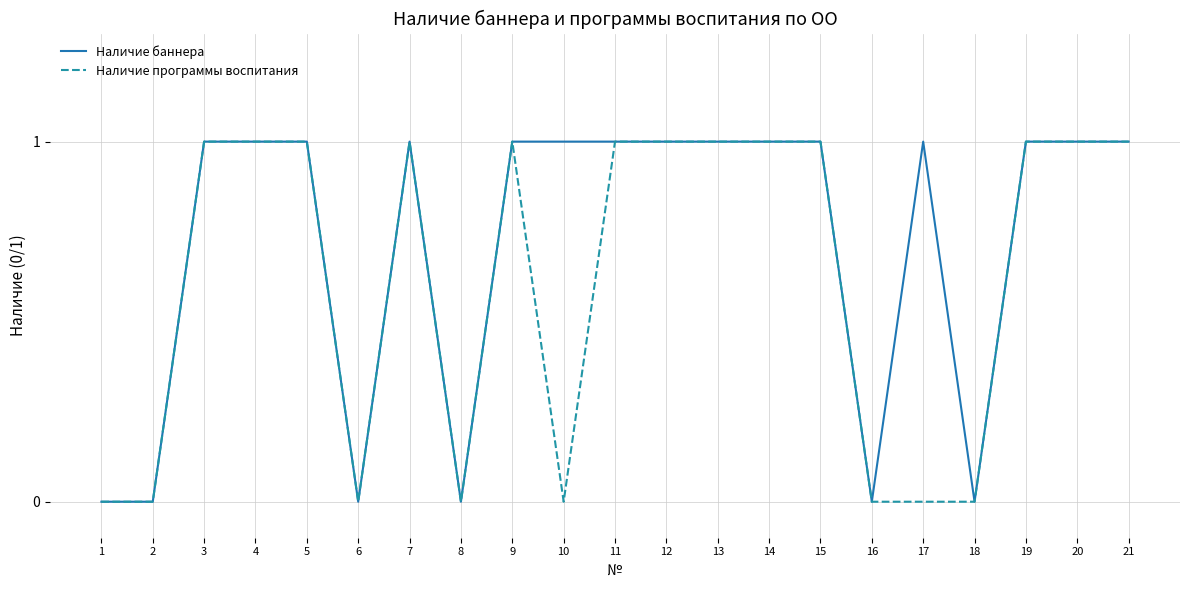

True or false: Наличие программы воспитания has a value of 1 at 4.

True